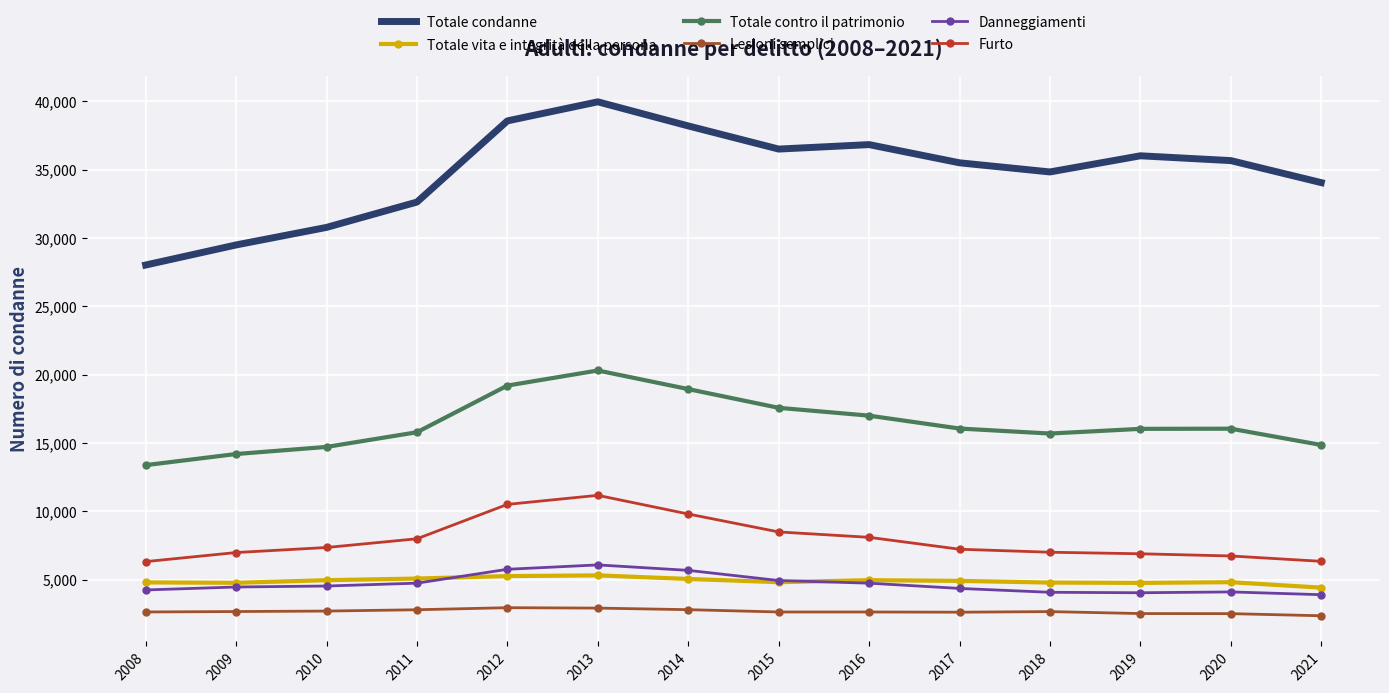

True or false: Lesioni semplici and Danneggiamenti intersect in this chart.

False